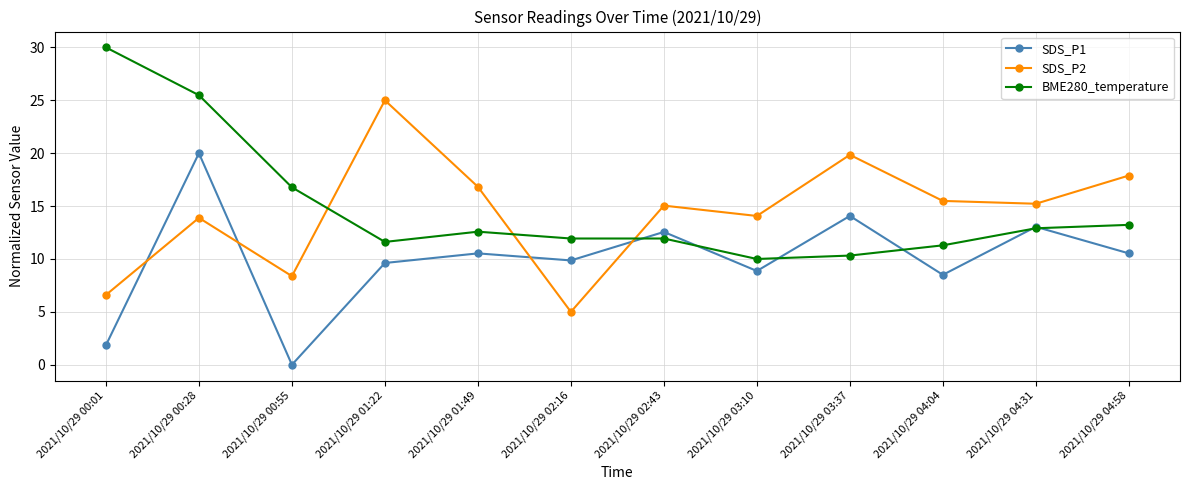

Reading left to right, transcribe all the data shown in this chart.

SDS_P1: 1.8	20.0	0.0	9.6	10.5	9.9	12.6	8.9	14.1	8.5	13.0	10.5
SDS_P2: 6.6	13.9	8.4	25.0	16.8	5.0	15.0	14.1	19.8	15.5	15.2	17.9
BME280_temperature: 30.0	25.5	16.8	11.6	12.6	11.9	11.9	10.0	10.3	11.3	12.9	13.2